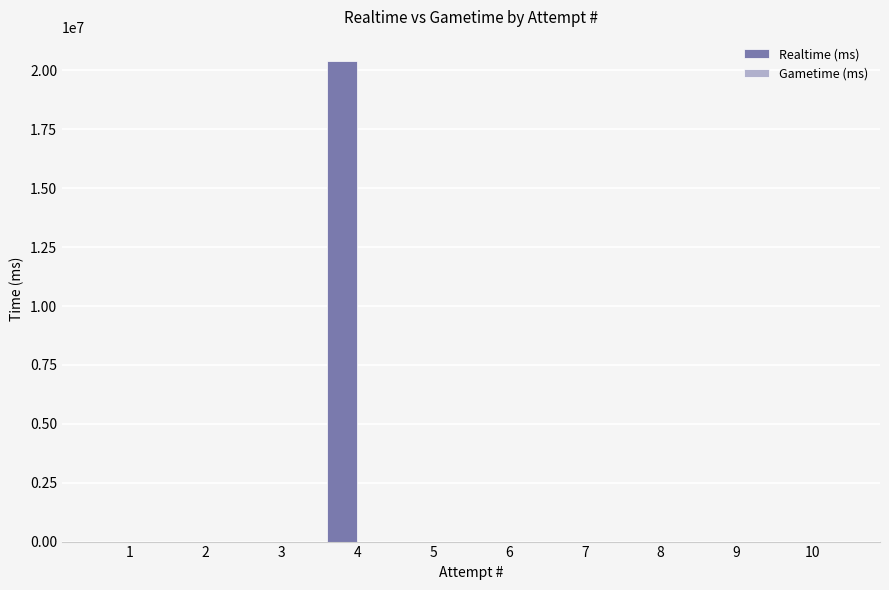

Are the bars horizontal?

No